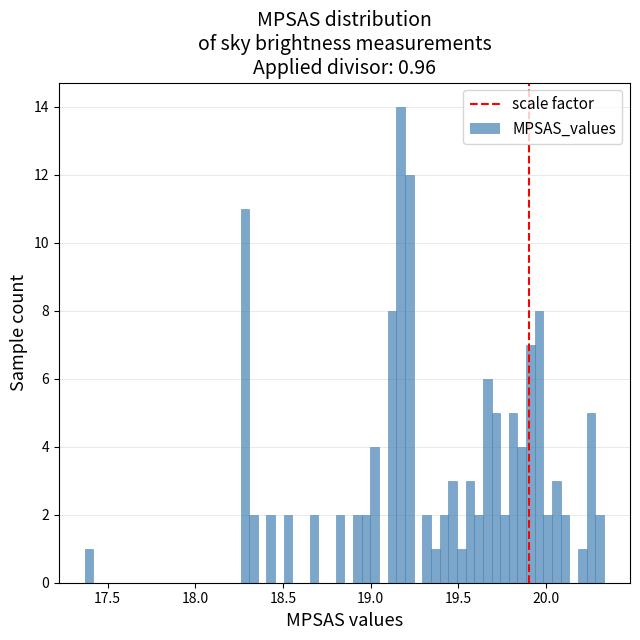

Read against the x-axis, roughly where is the centre of the tallest bar?

19.15